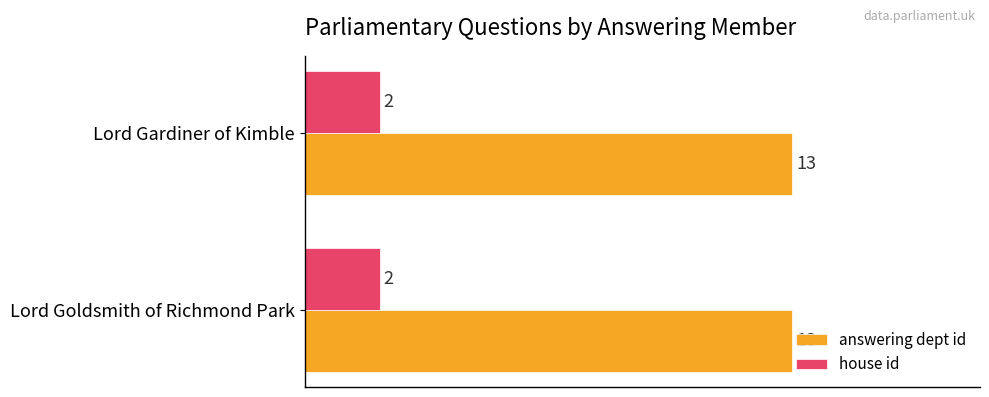

What are all the series names shown in the legend?

answering dept id, house id